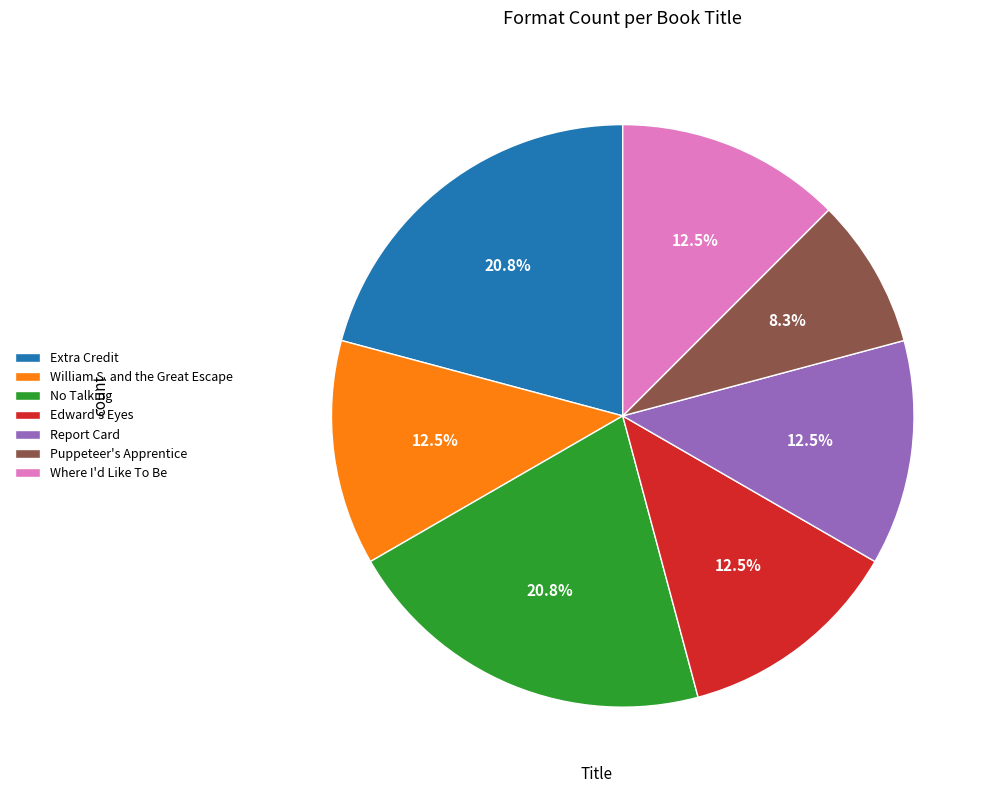

What is the smallest slice in the pie chart?

Puppeteer's Apprentice